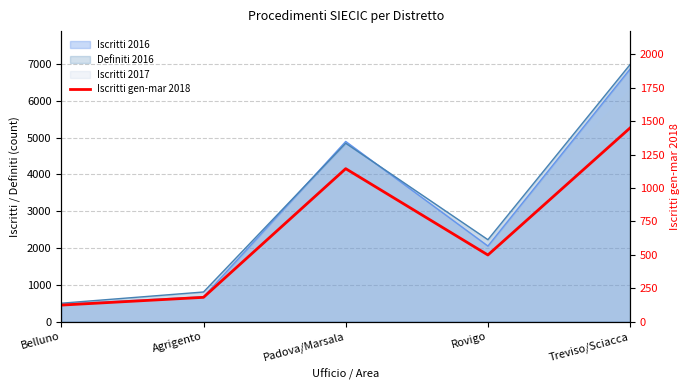

Reading left to right, what are all the values shown in this chart?

123	181	1144	498	1449